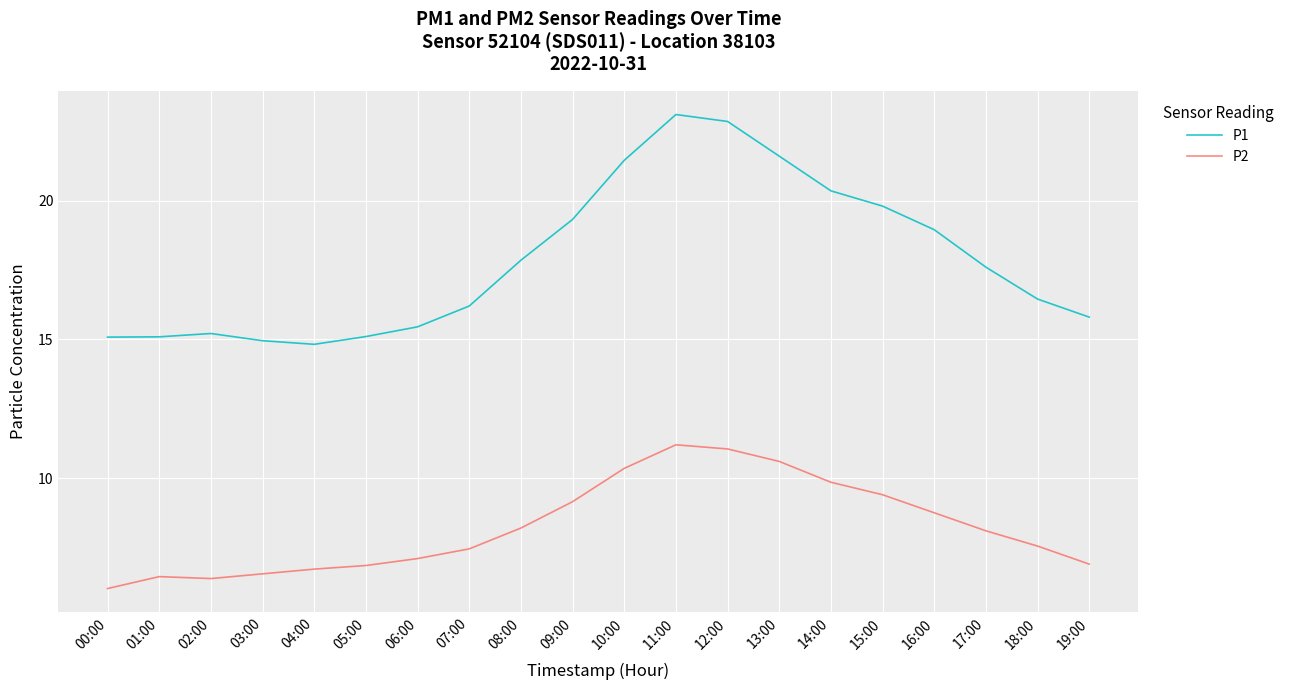

Is it true that P1 equals 36.2 at 14:00?

False